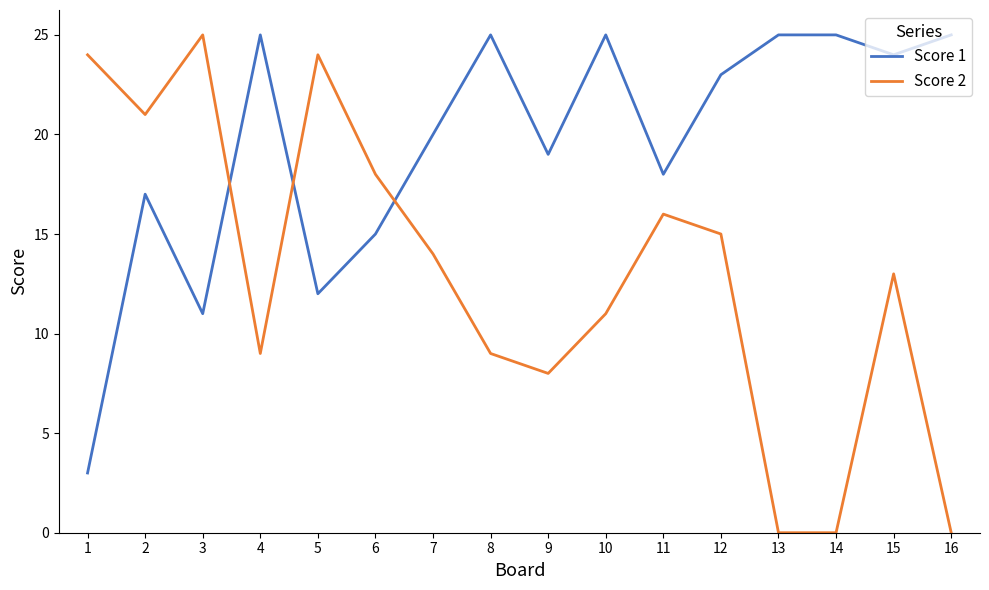

Reading left to right, transcribe all the data shown in this chart.

Score 1: 3	17	11	25	12	15	20	25	19	25	18	23	25	25	24	25
Score 2: 24	21	25	9	24	18	14	9	8	11	16	15	0	0	13	0